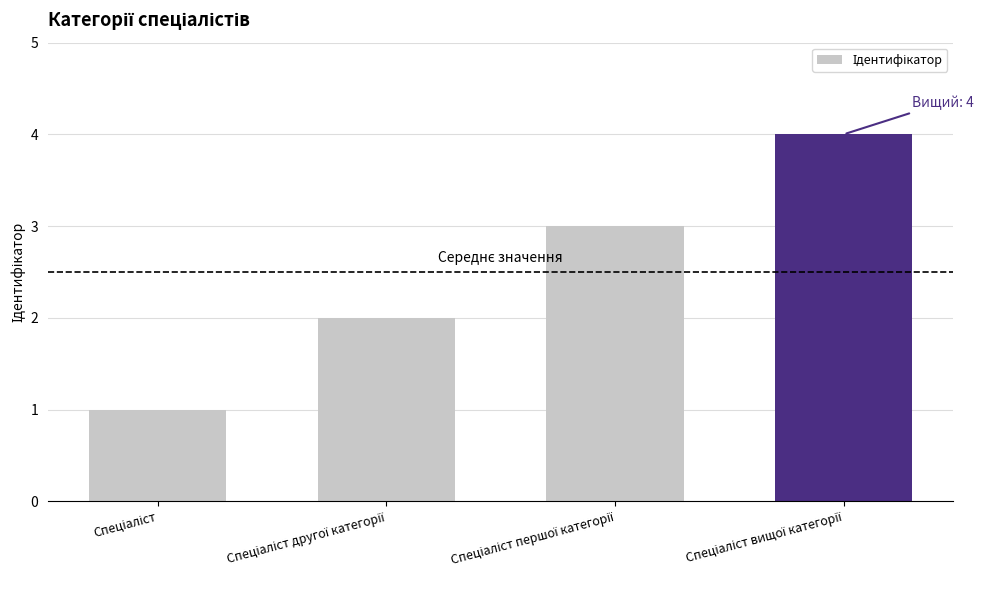

What is the sum of all values?

10